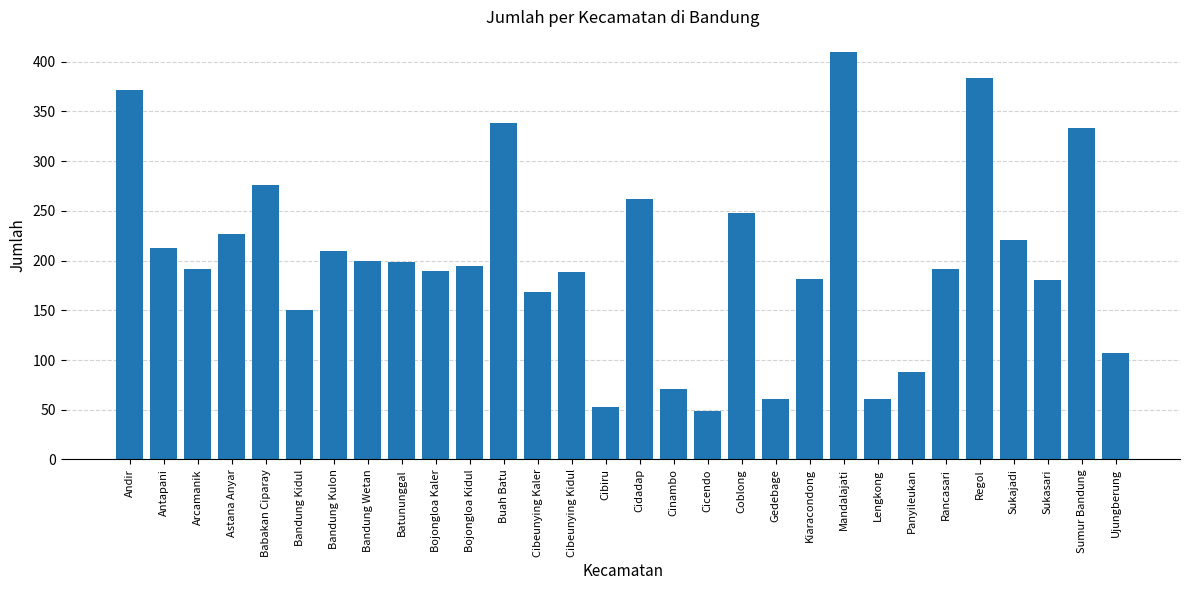

Which label corresponds to the largest value in the chart?

Mandalajati